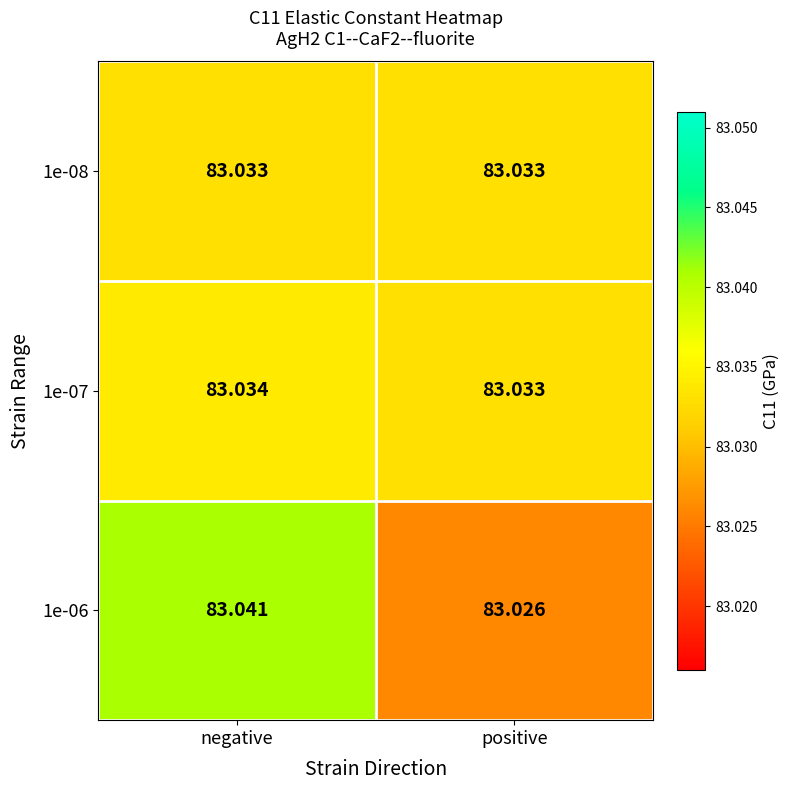

At which category is the sum across all series the highest?

negative